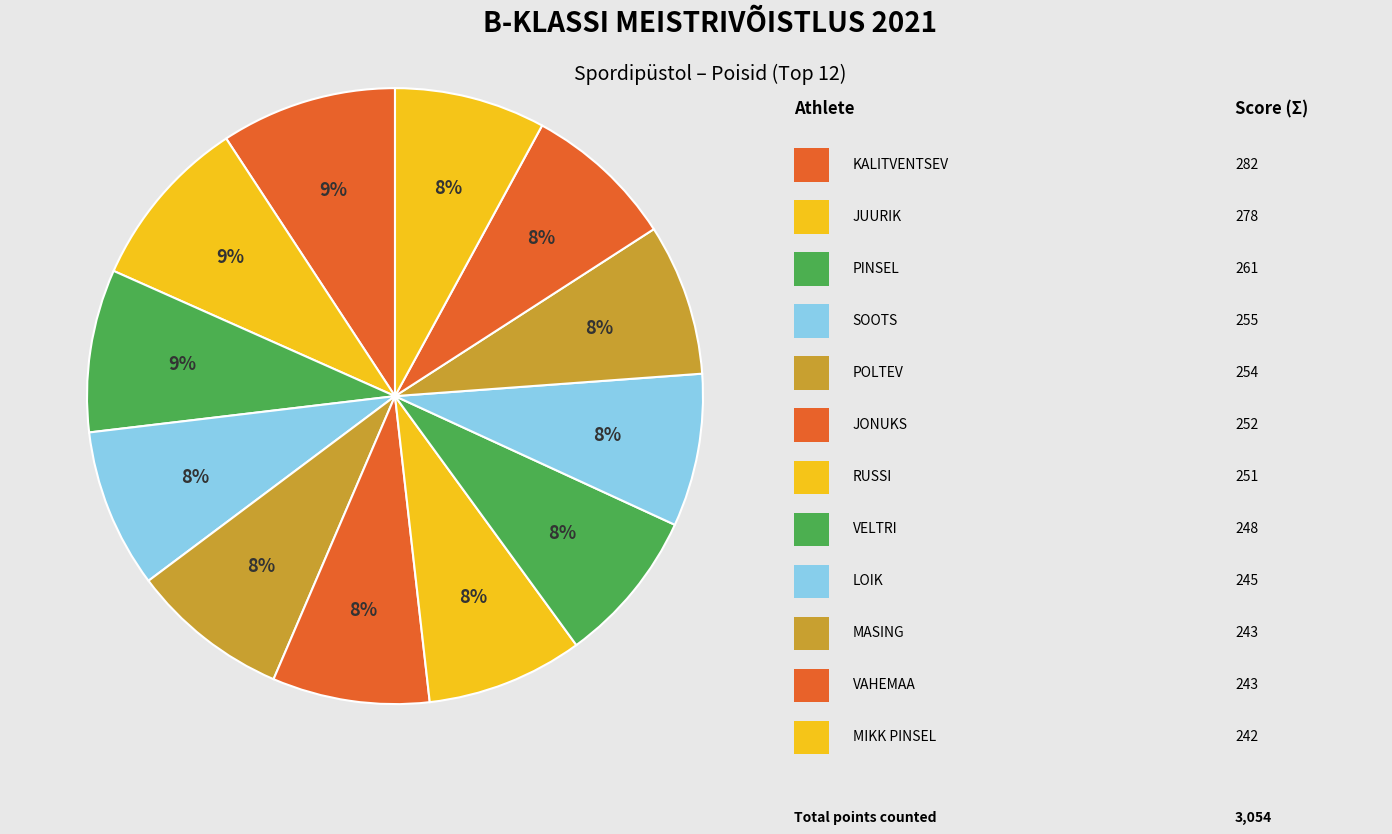

Rank the categories by value from lowest to highest.

MIKK PINSEL, MASING, VAHEMAA, LOIK, VELTRI, RUSSI, JONUKS, POLTEV, SOOTS, PINSEL, JUURIK, KALITVENTSEV